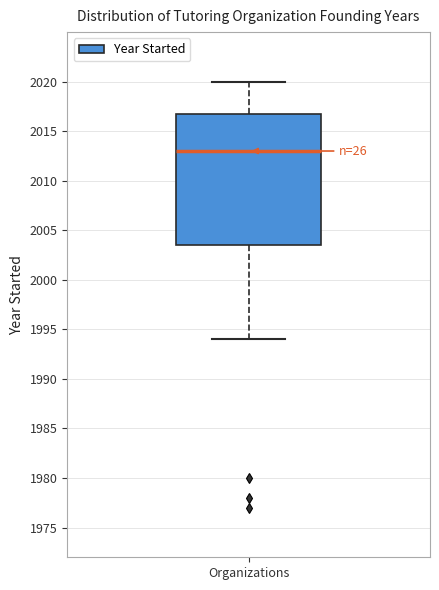

Where does the median line of the box for Organizations sit on the y-axis? The values are not printed on the chart, so give them approximately, as read against the axis.

2013.0